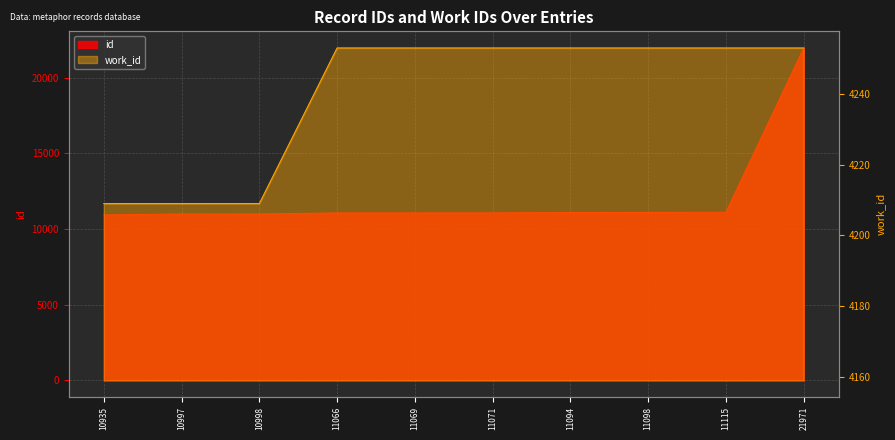

List the labels in order of work_id value, smallest first.

10935, 10997, 10998, 11066, 11069, 11071, 11094, 11098, 11115, 21971